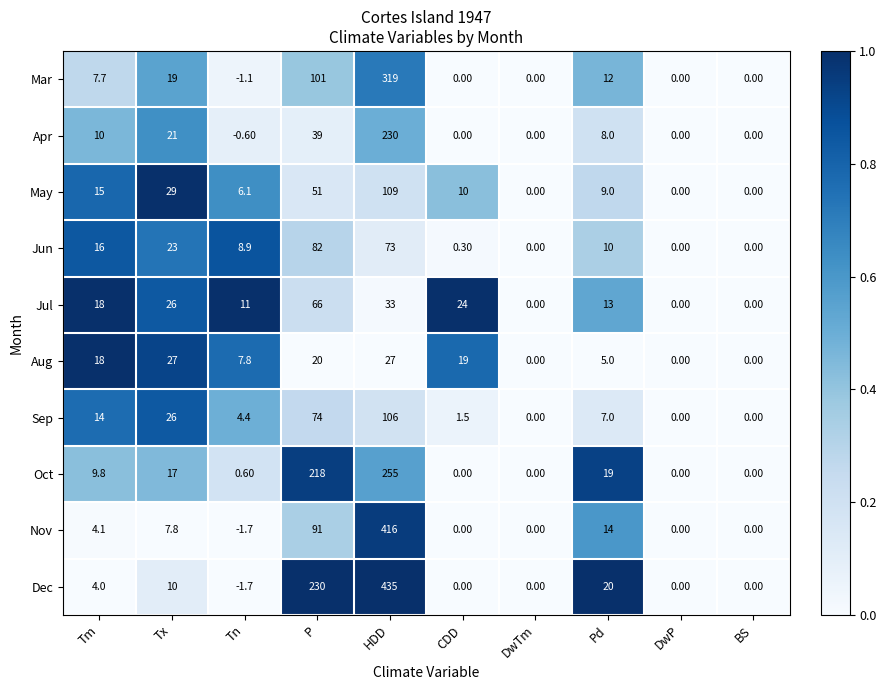

What is the difference between the maximum and second lowest values in the Nov series?

416.0